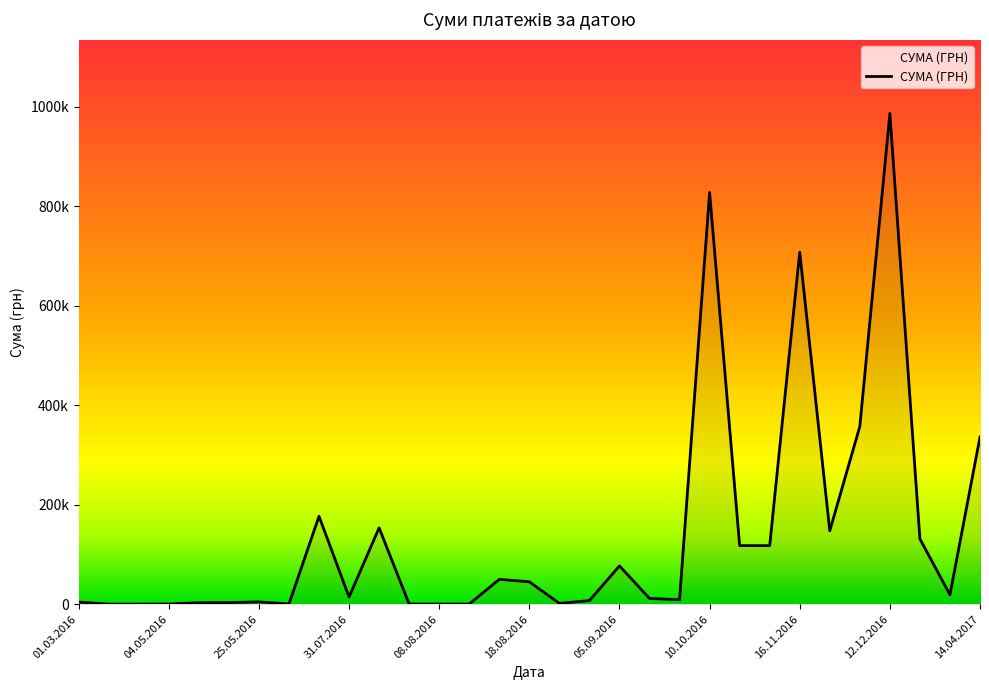

Is this an area chart (filled region under the line)?

Yes